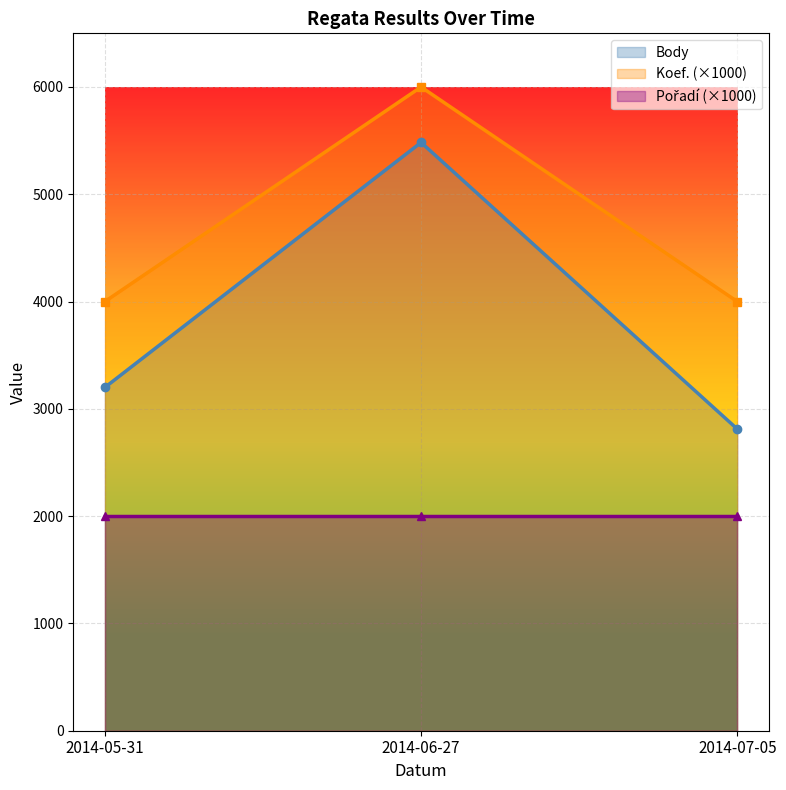

What are all the series names shown in the legend?

Body, Koef. (×1000), Pořadí (×1000)